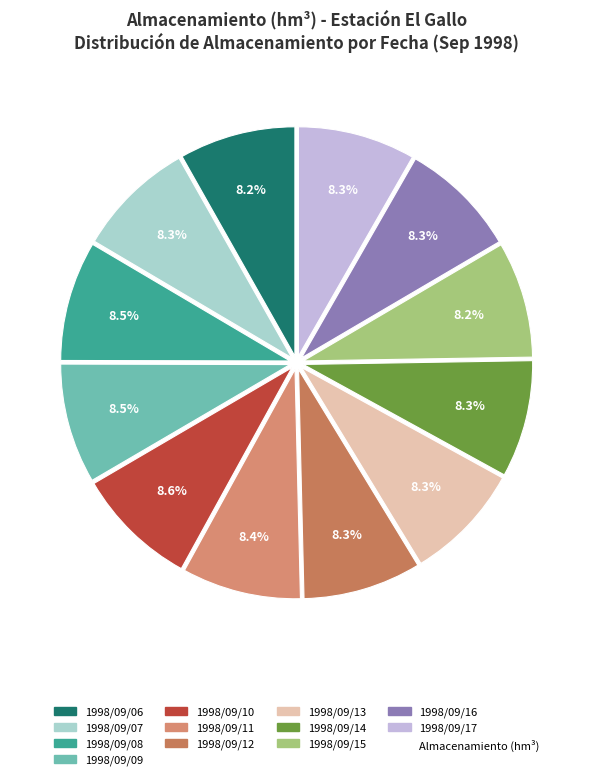

To the nearest percent, what is the average slice percentage?

8%